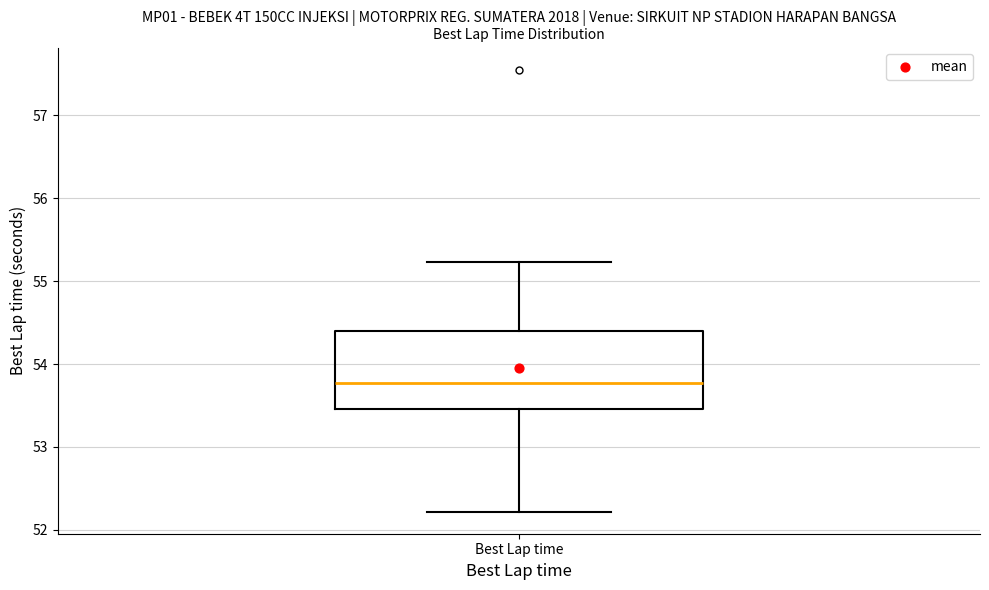

Where is the upper edge of the box for Best Lap time on the y-axis? The values are not printed on the chart, so give them approximately, as read against the axis.

54.4